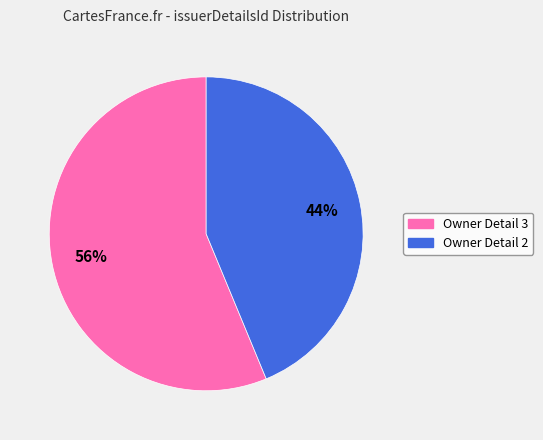

Is there a majority slice in this chart?

Yes